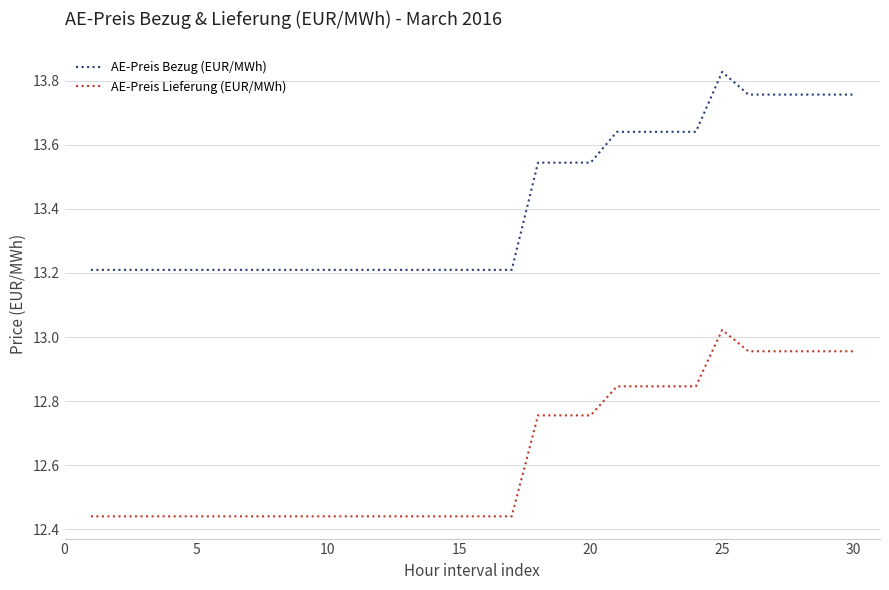

What is the difference between the maximum and minimum values in the AE-Preis Bezug (EUR/MWh) series?

0.6